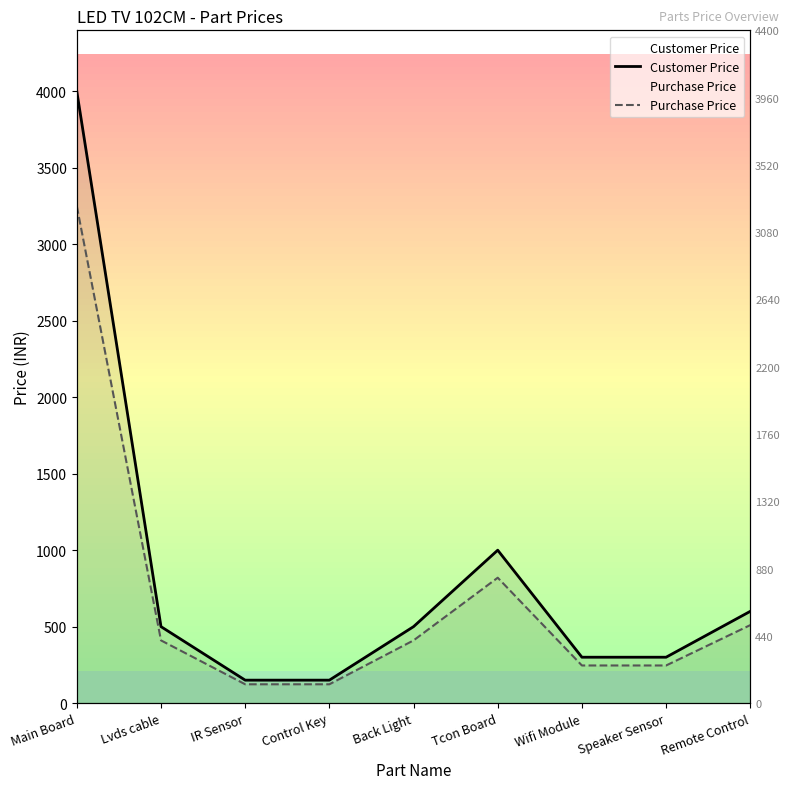

What is the difference between the second highest and minimum values in the Customer Price series?

850